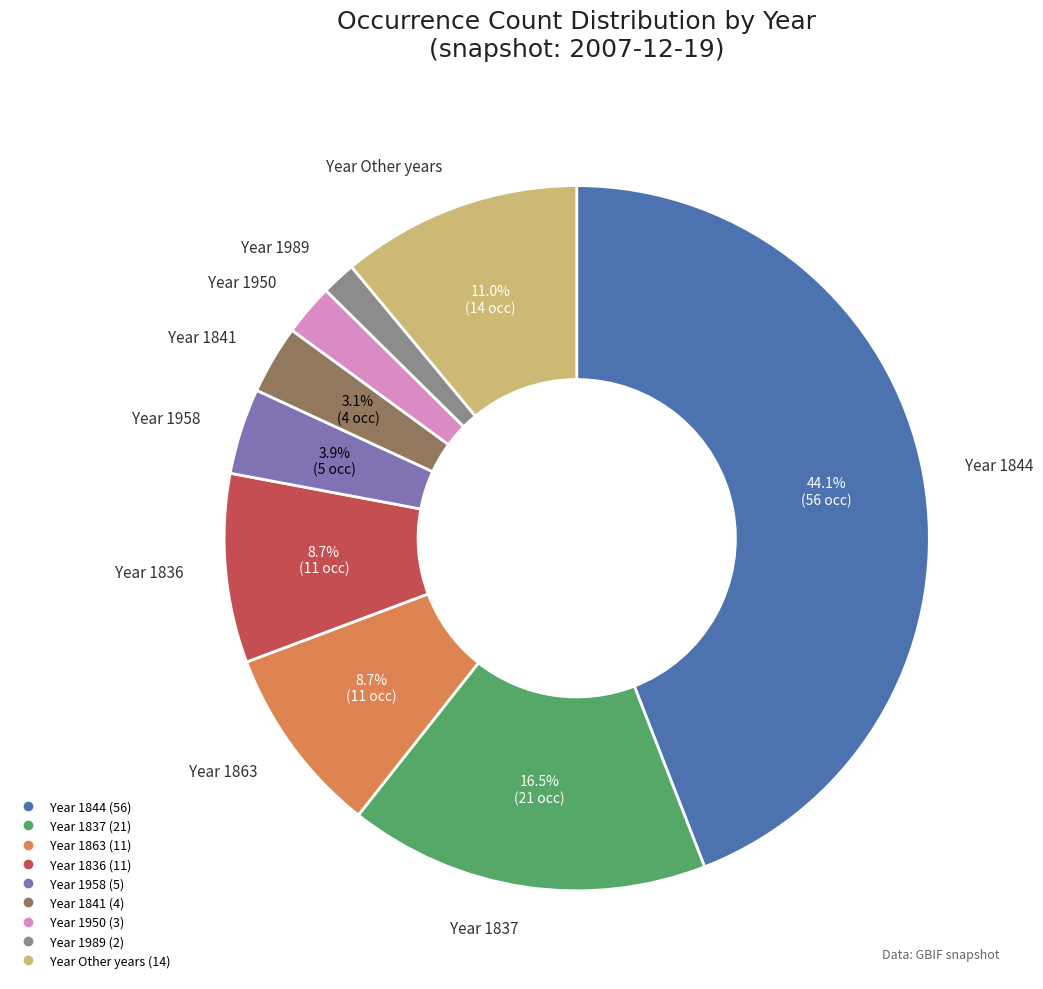

Is there a majority slice in this chart?

No